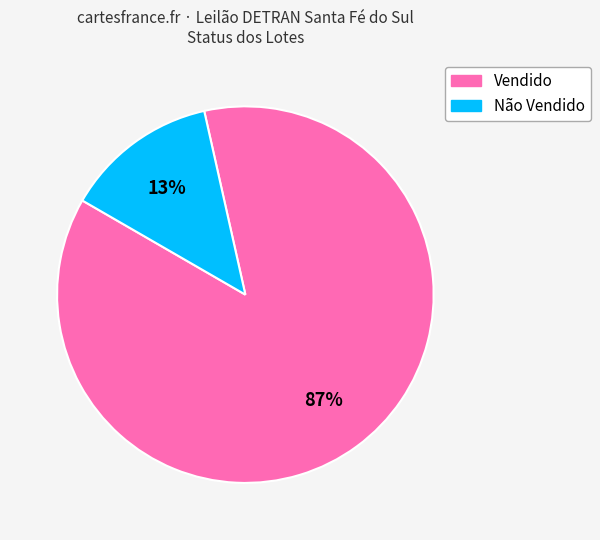

Is it true that Não Vendido is 13% of the pie?

True